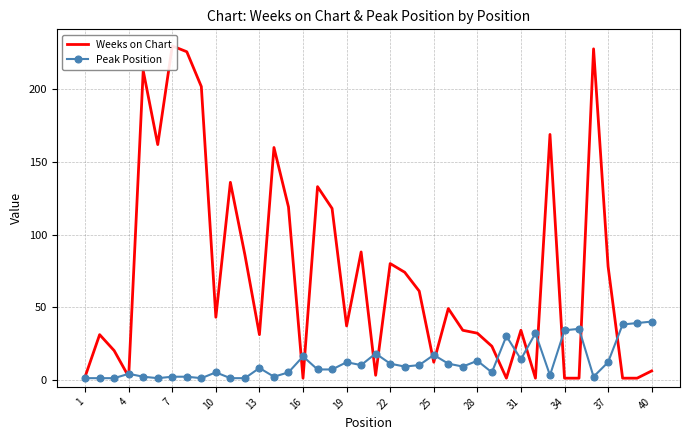

True or false: Peak Position has a value of 13 at 28.

True